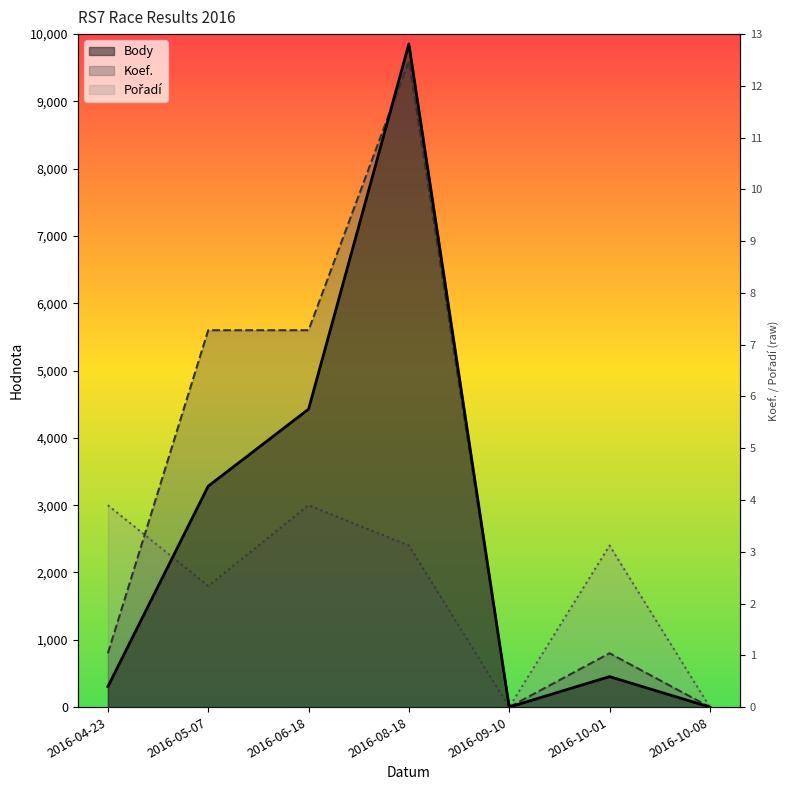

Where is Pořadí nearest to the value 1500?

2016-05-07